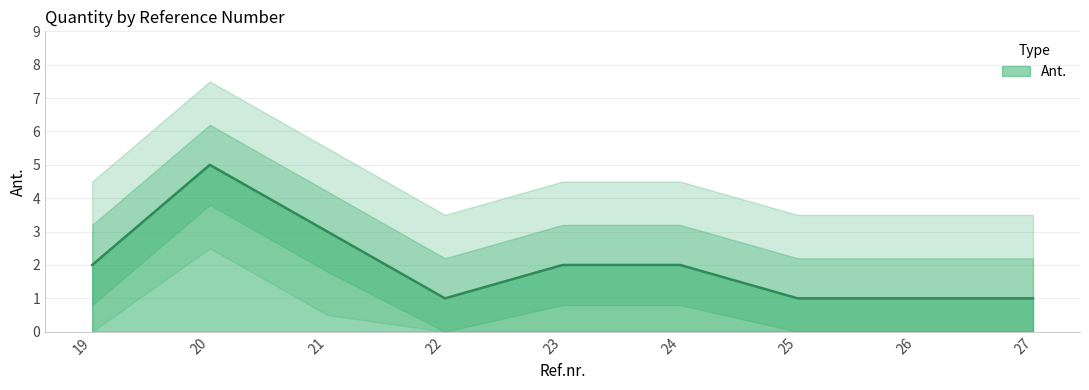

Where does the data first go above 2?

20